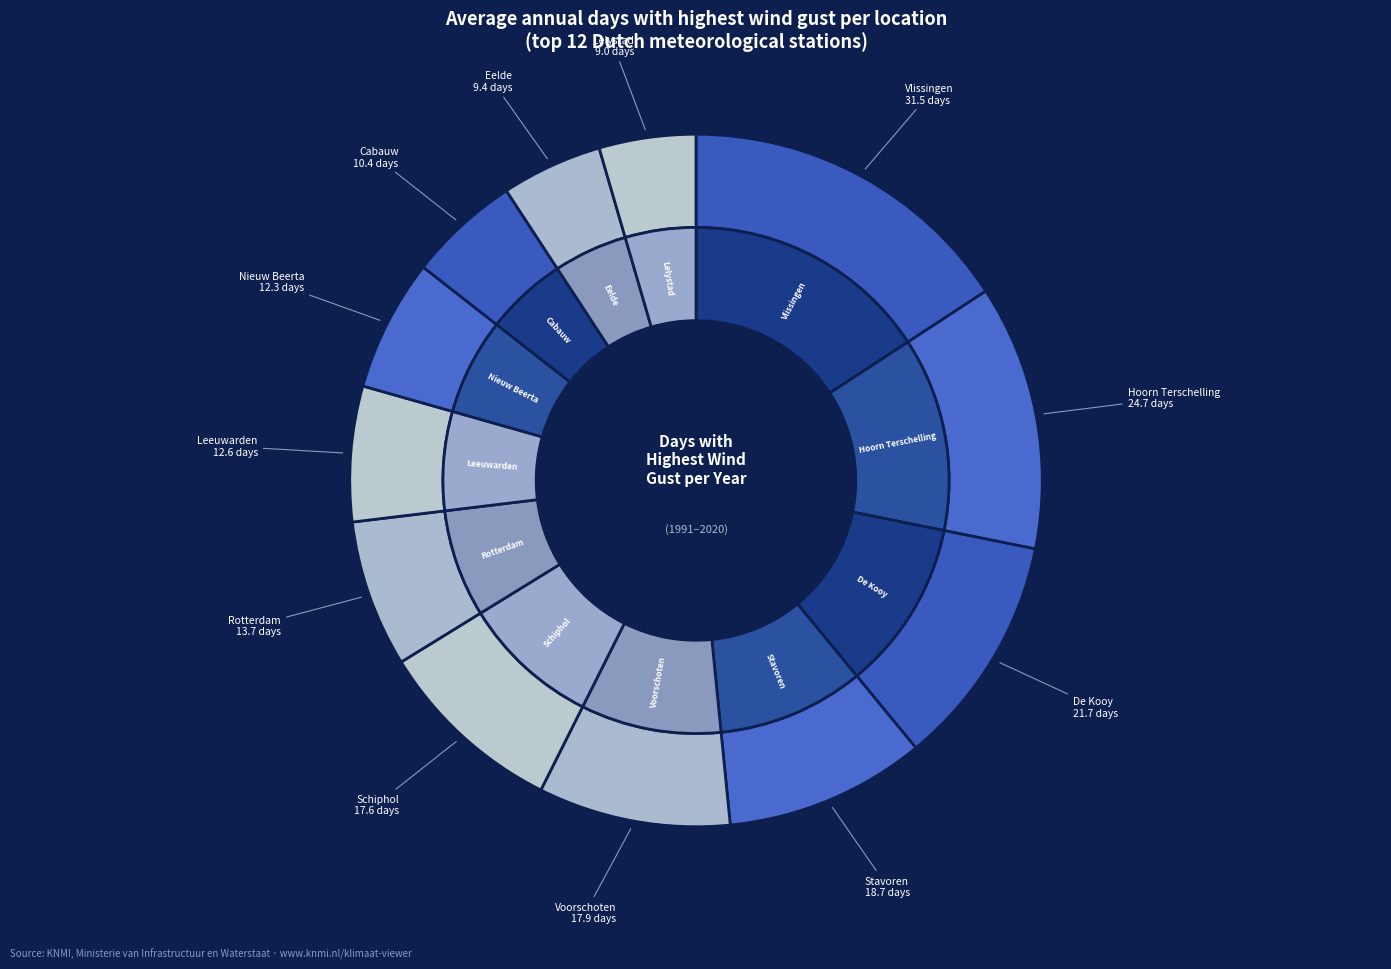

What is the largest slice in the pie chart?

Vlissingen